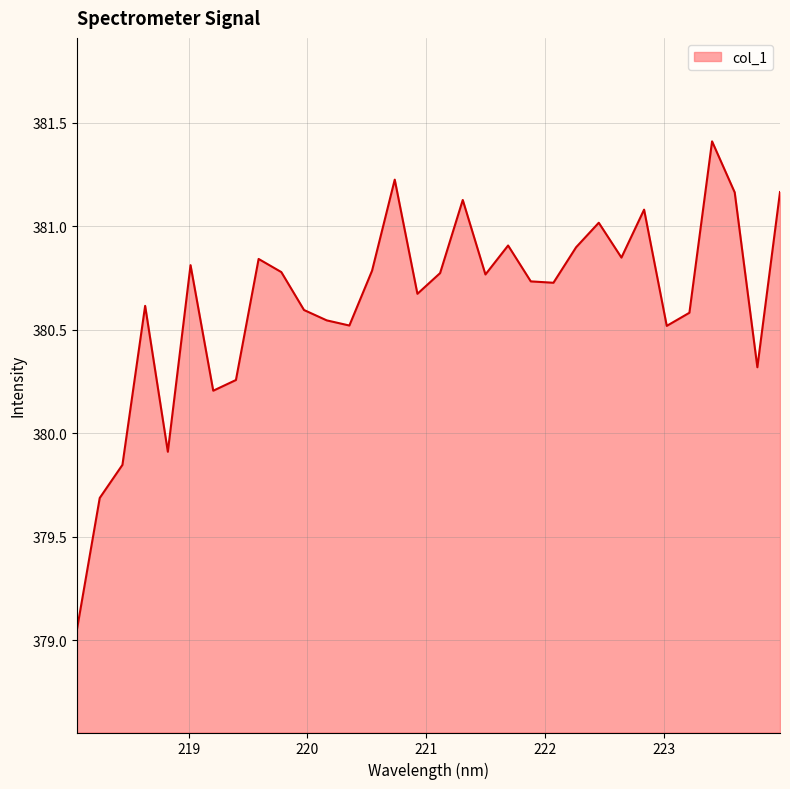

What is the maximum value shown in the chart?

381.4